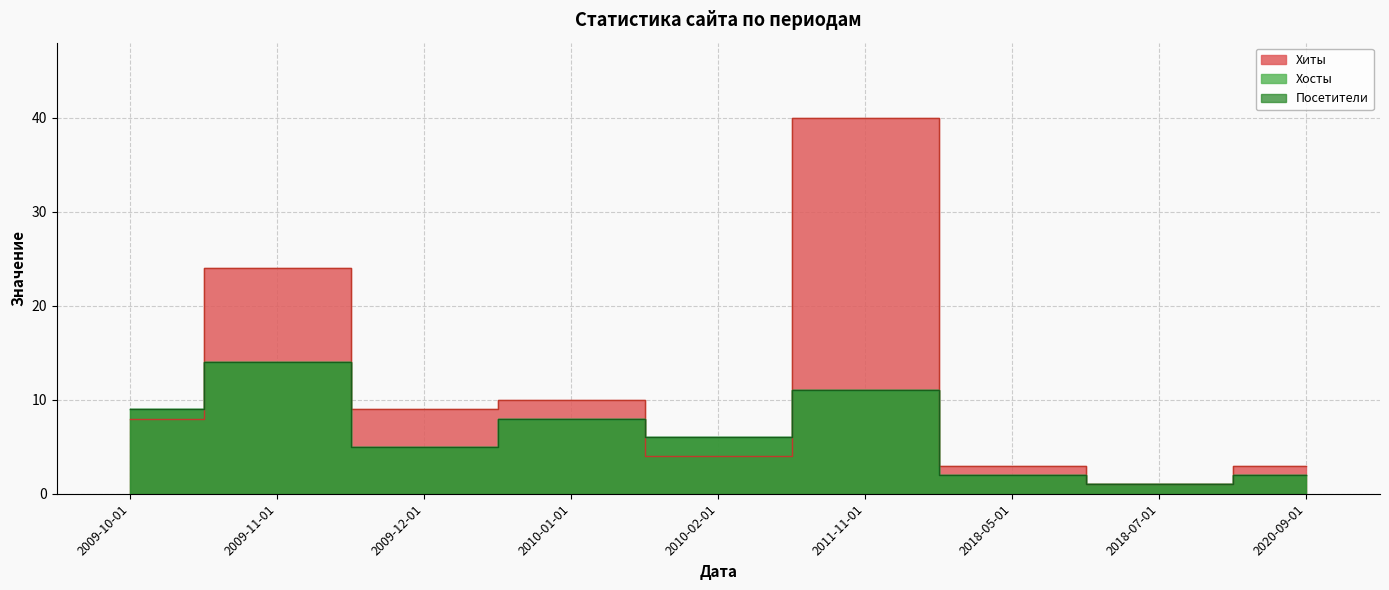

What is the difference between the second highest and second lowest values in the Хосты series?

9